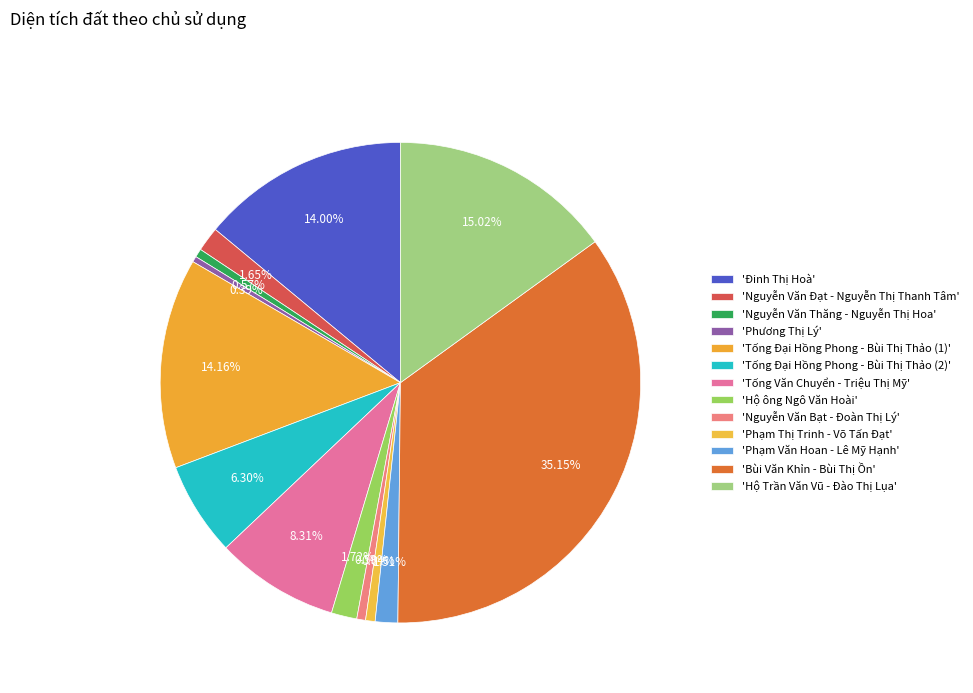

What is the largest slice in the pie chart?

Bùi Văn Khỉn - Bùi Thị Ồn